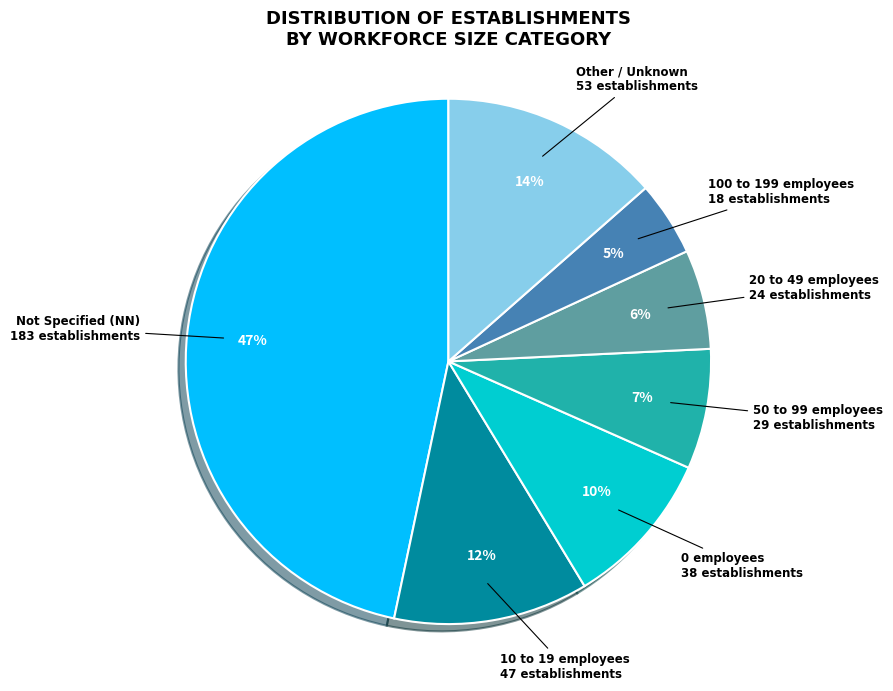

Is there any slice that represents more than half of the pie?

No